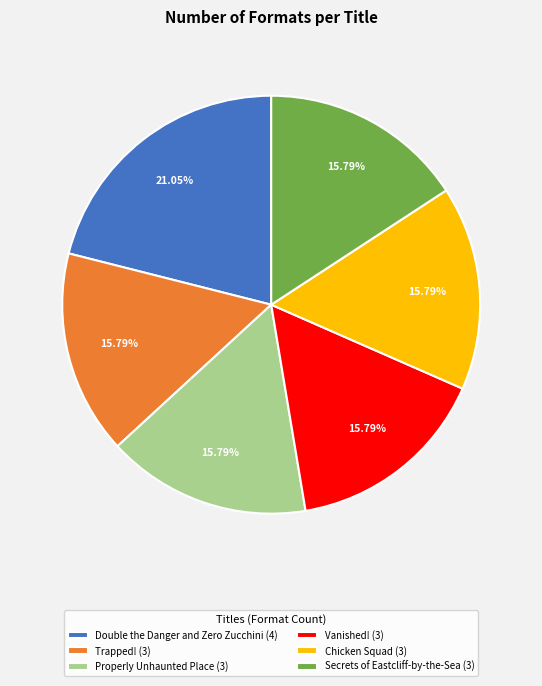

Is there a majority slice in this chart?

No